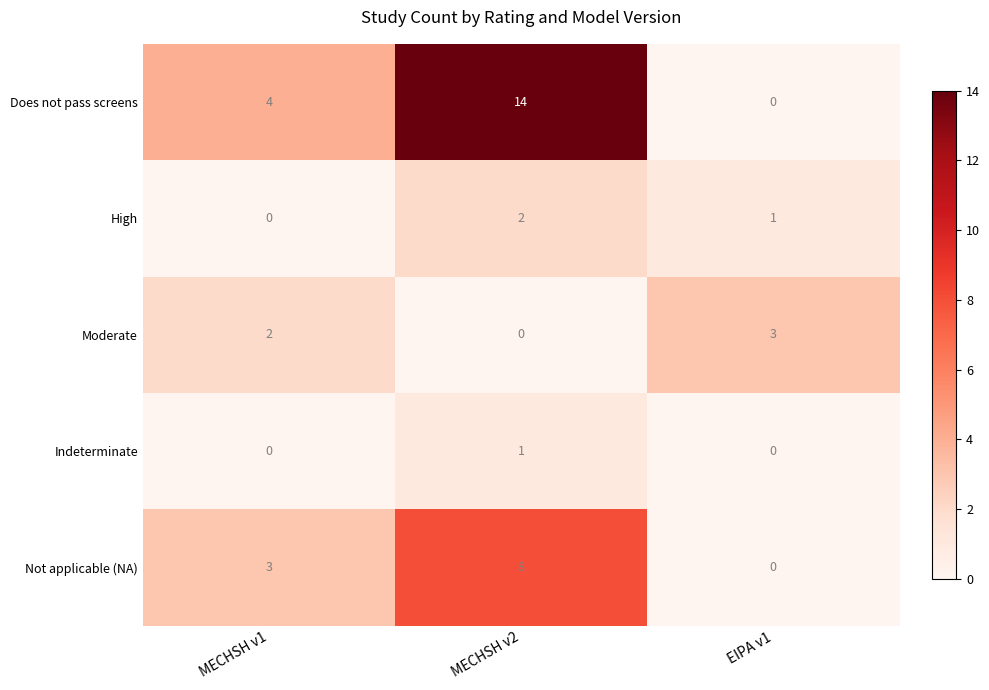

At how many categories does at least one series exceed 10?

1